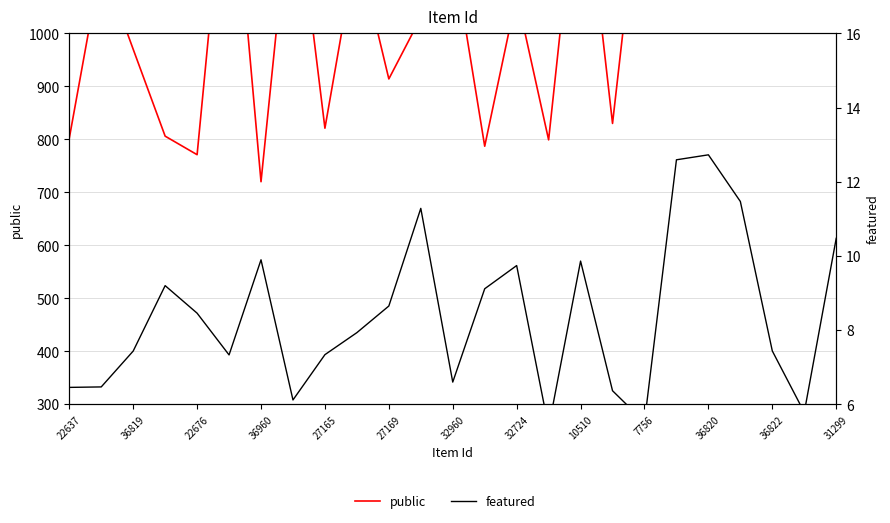

What is the sum of all public values?

26128.0